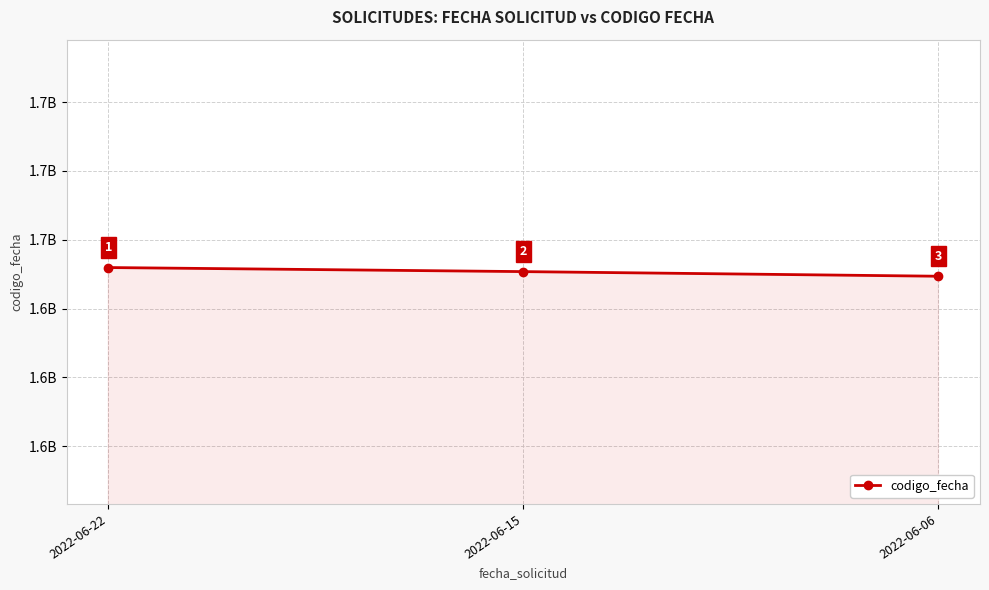

List the labels in order of value, largest first.

2022-06-22, 2022-06-15, 2022-06-06